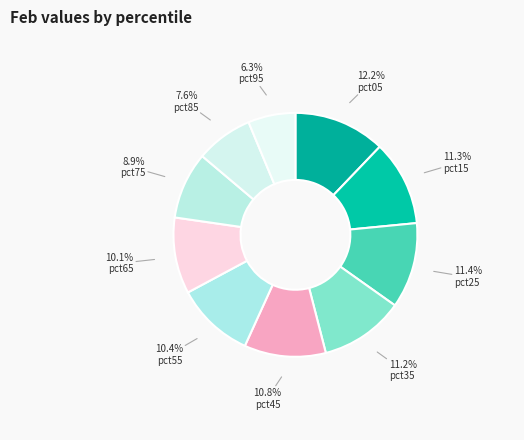

To the nearest percent, what is the difference between the pct95 and pct55 slice percentages?

4%